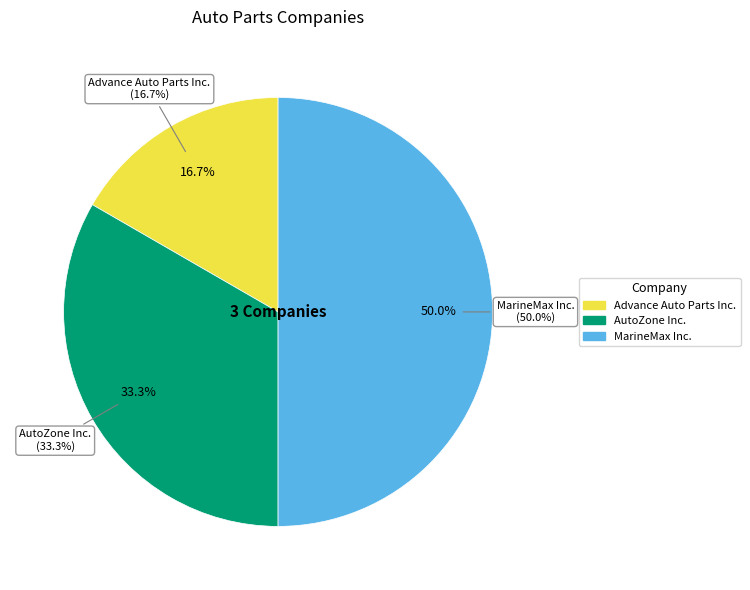

Does Advance Auto Parts Inc. represent more than half of the total?

No